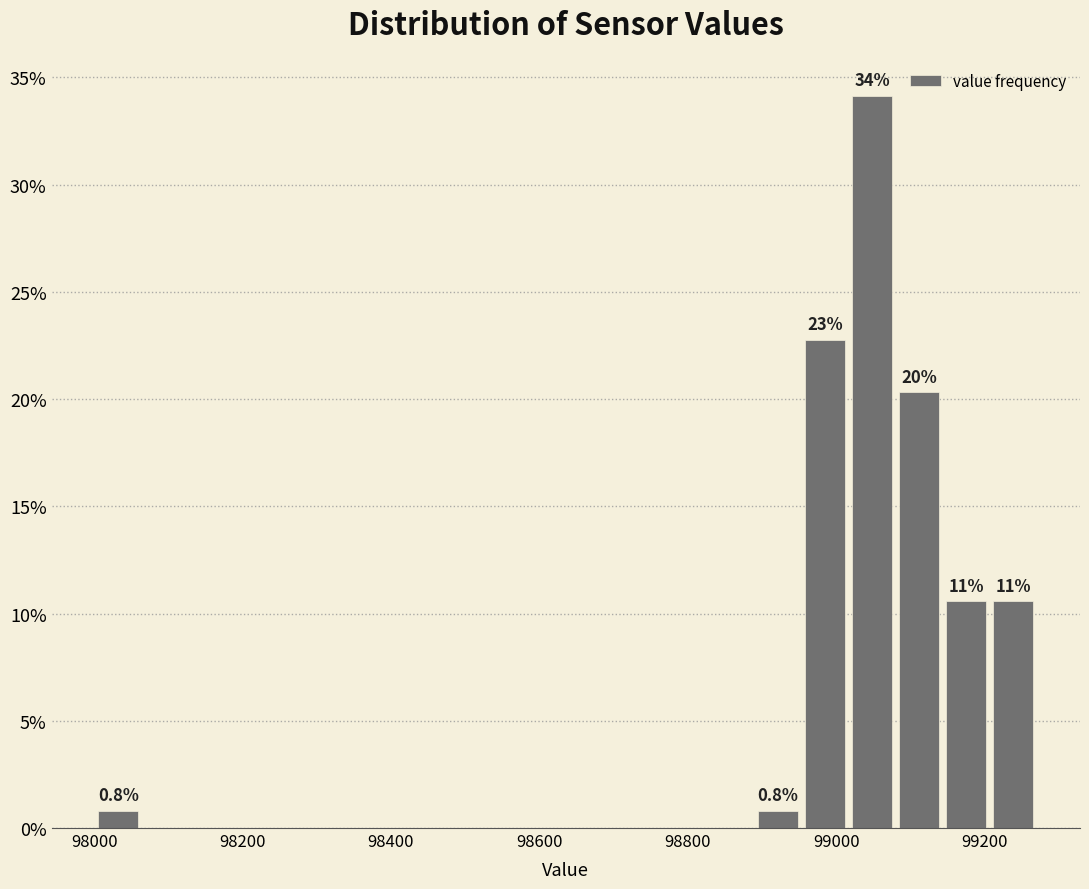

Around what value on the x-axis is the tallest bar? Give the approximate position of its centre, as read against the axis.

99040